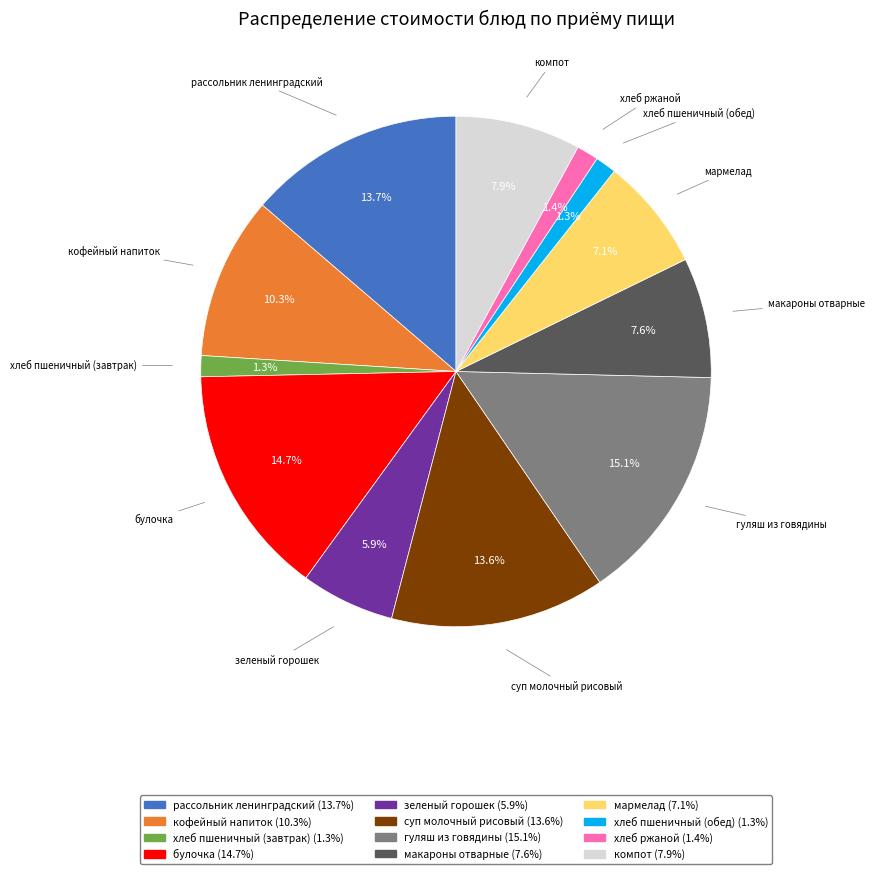

Does any single category account for the majority?

No